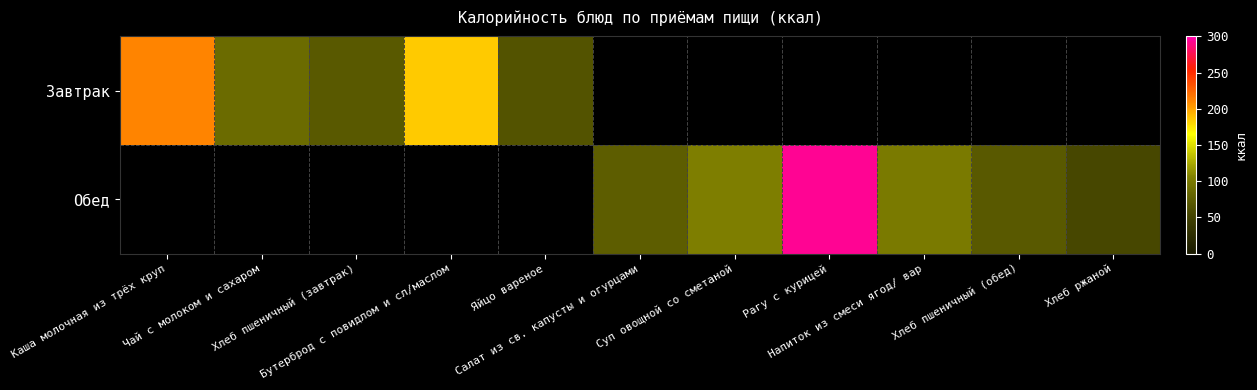

List the series in order of their peak value, lowest first.

Завтрак, Обед